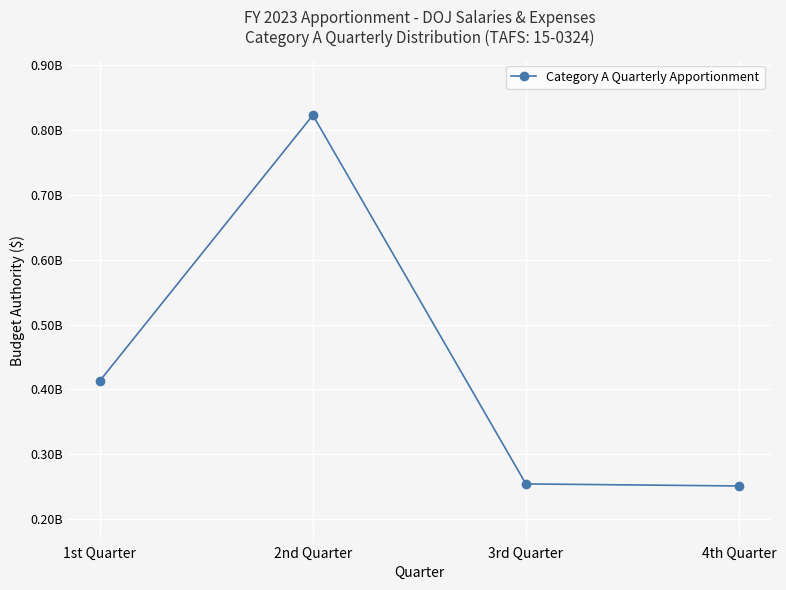

What is the maximum value shown in the chart?

822452208